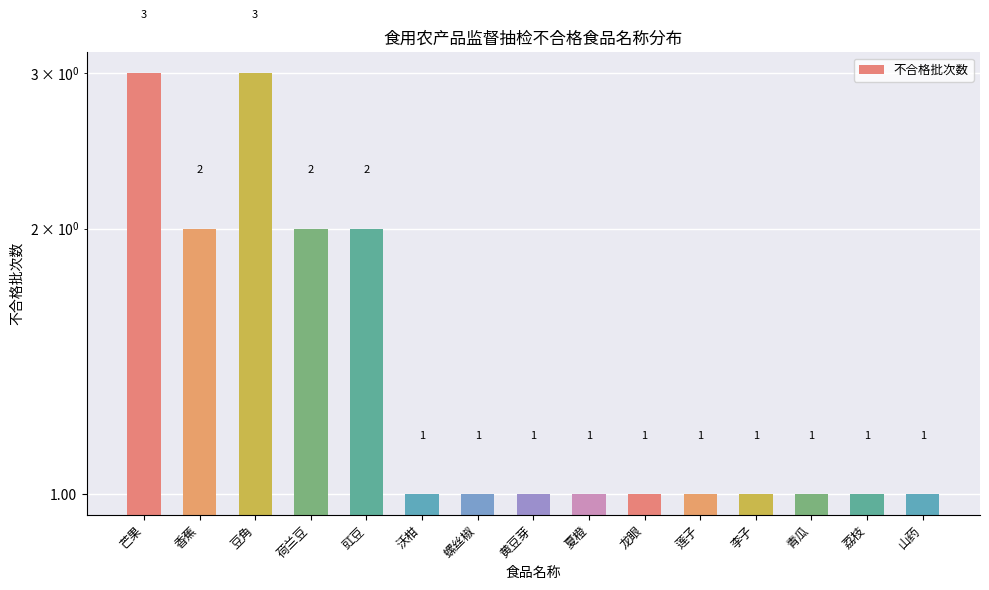

How many values exceed 1?

5